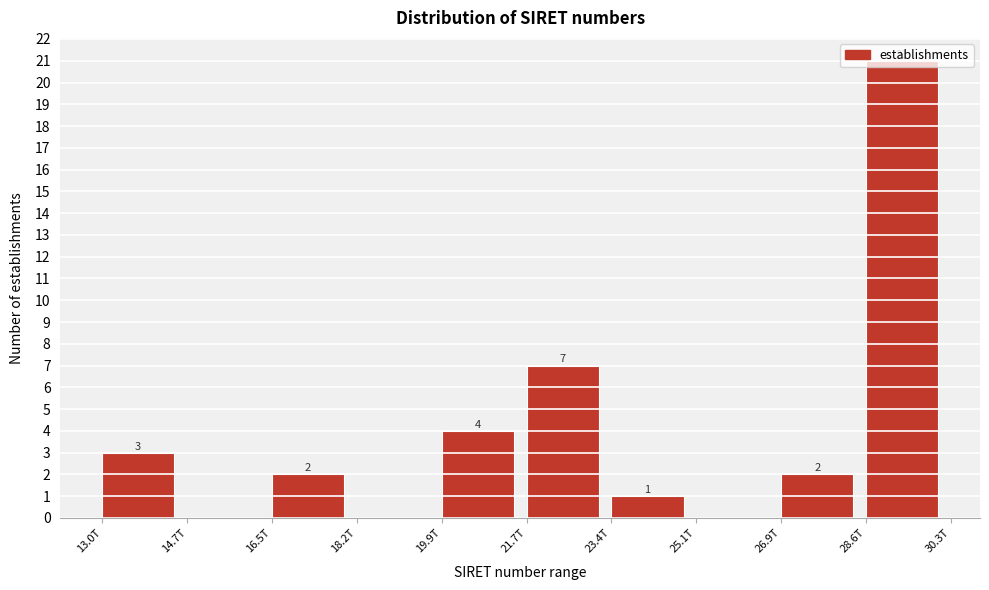

Is it true that the value at 26.9T is 2?

True